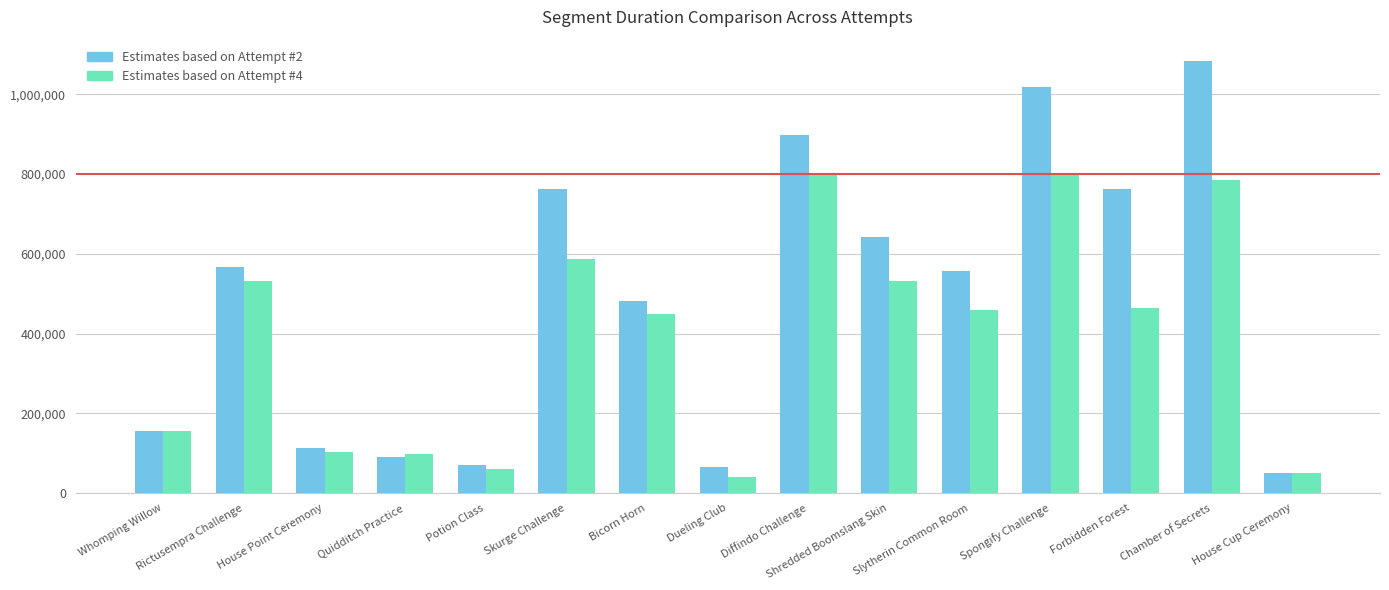

What is the smallest value displayed?

40601